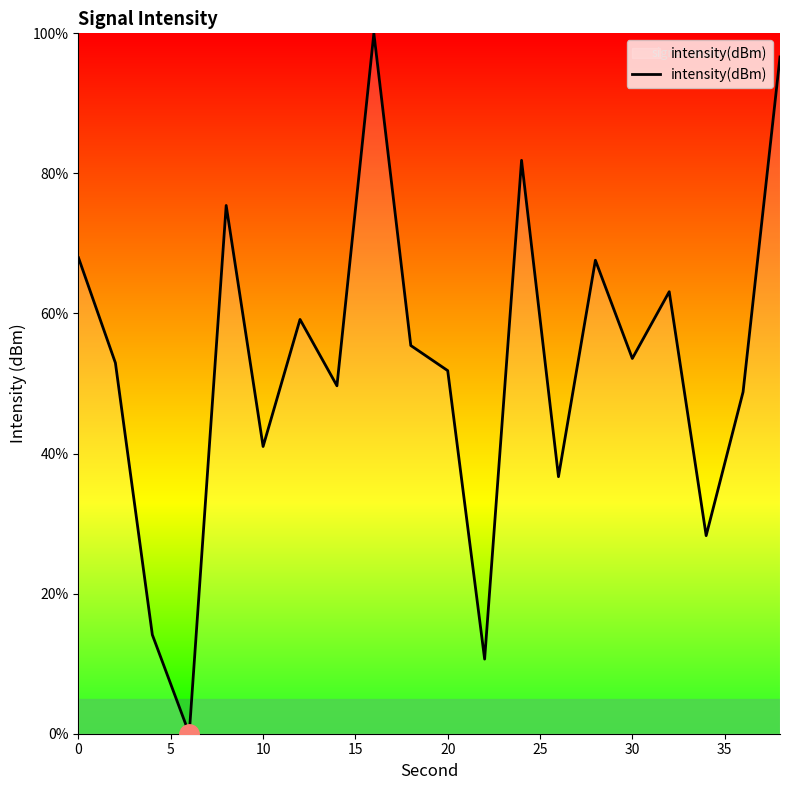

What is the greatest value displayed?

100.0